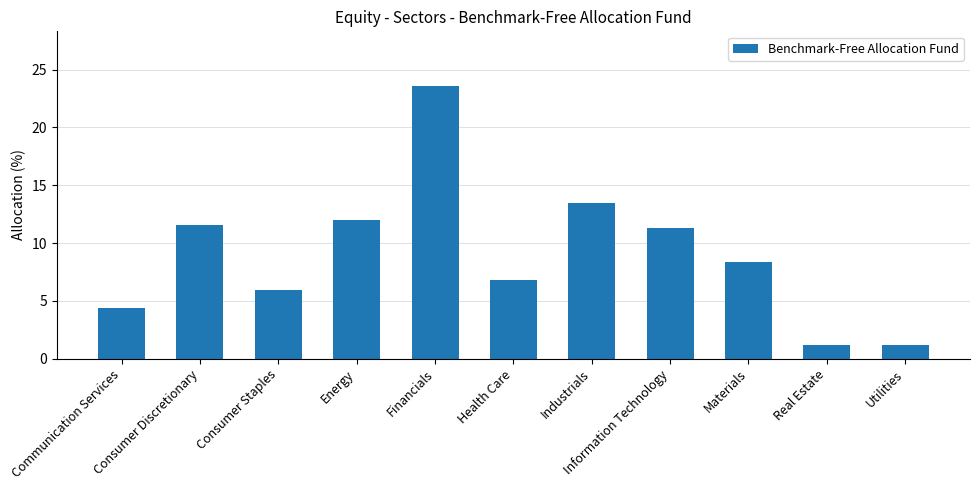

Are the bars horizontal?

No